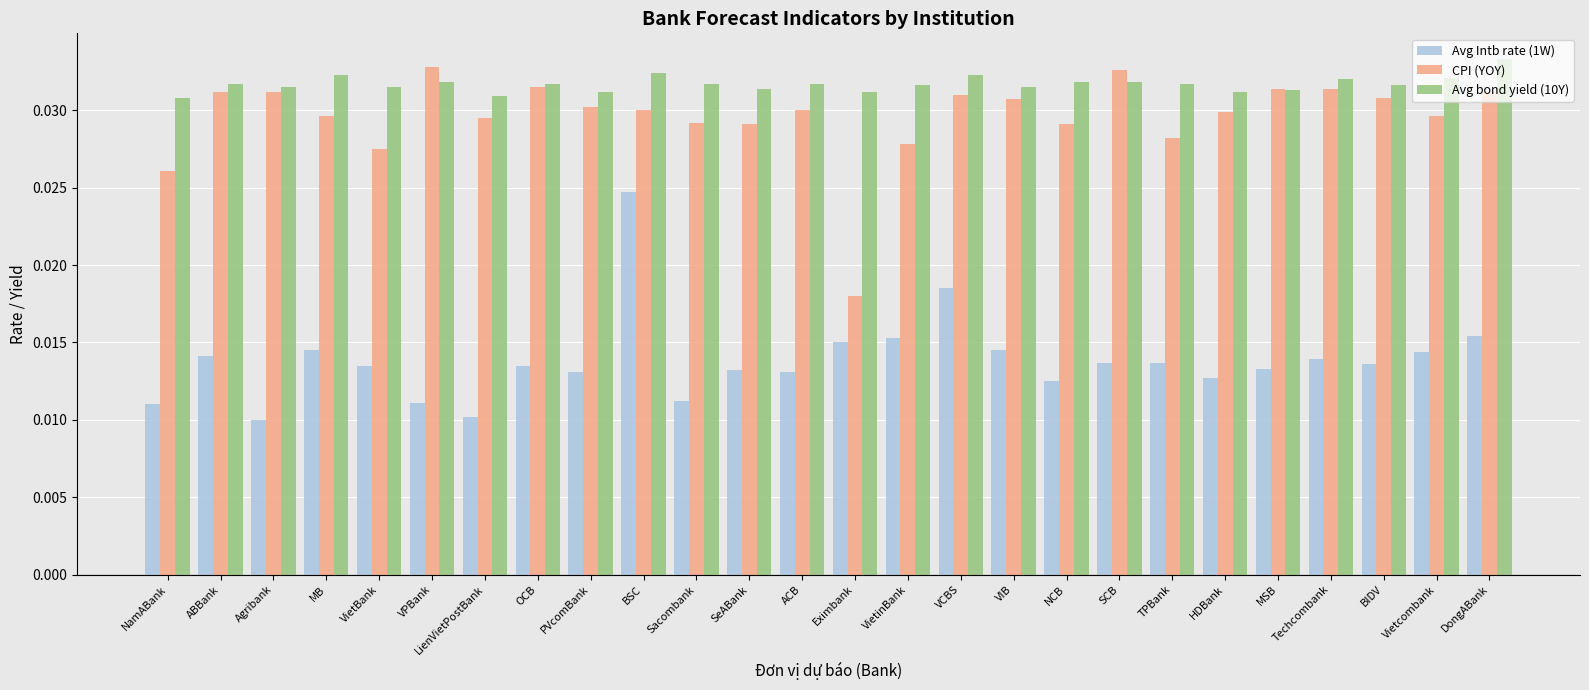

Rank the series by their maximum value, from highest to lowest.

Avg bond yield (10Y), CPI (YOY), Avg Intb rate (1W)